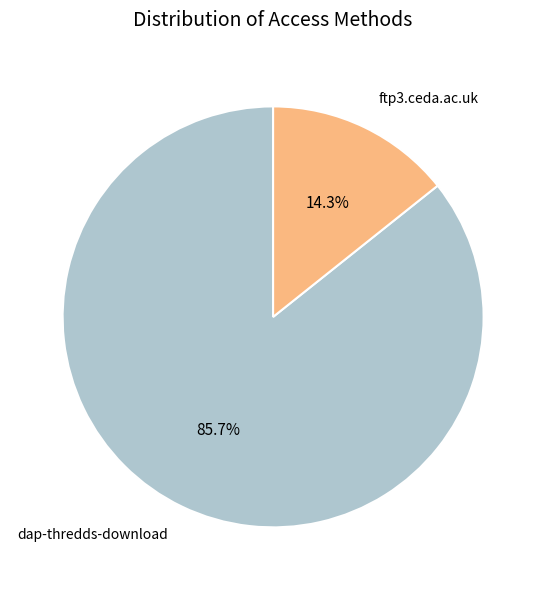

Rank the categories by value from lowest to highest.

ftp3.ceda.ac.uk, dap-thredds-download